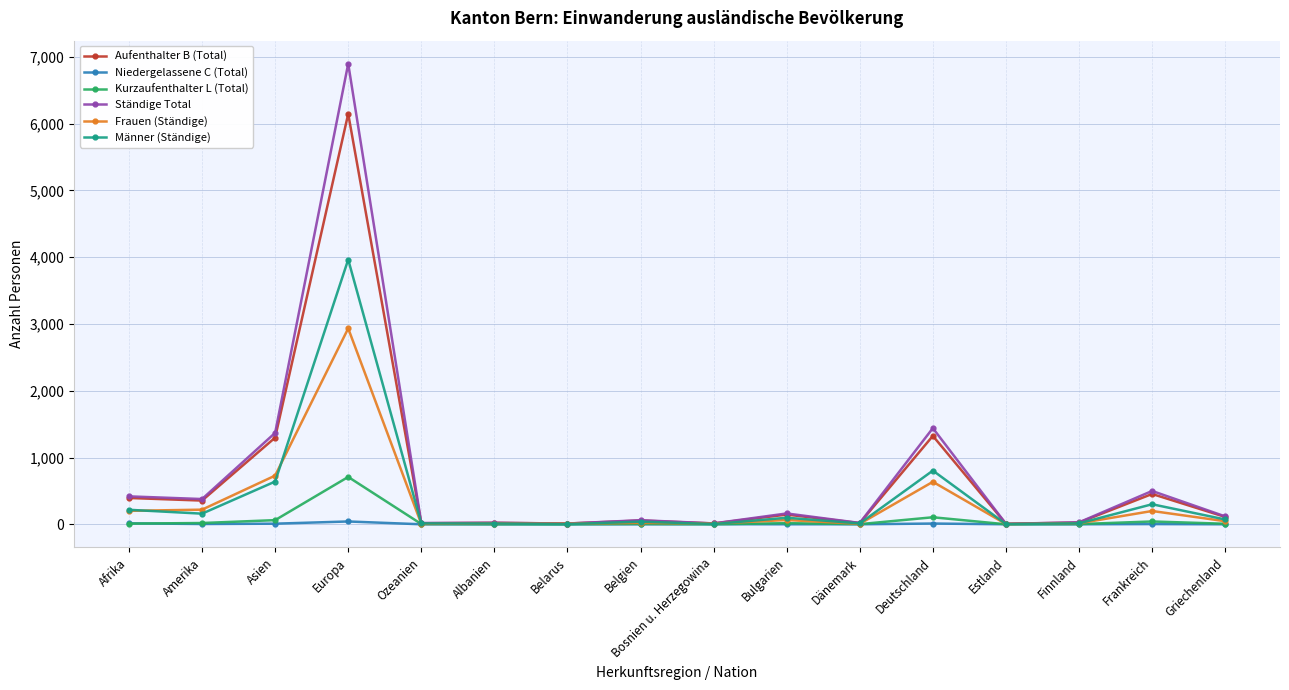

Rank the series by their maximum value, from highest to lowest.

Ständige Total, Aufenthalter B (Total), Männer (Ständige), Frauen (Ständige), Kurzaufenthalter L (Total), Niedergelassene C (Total)